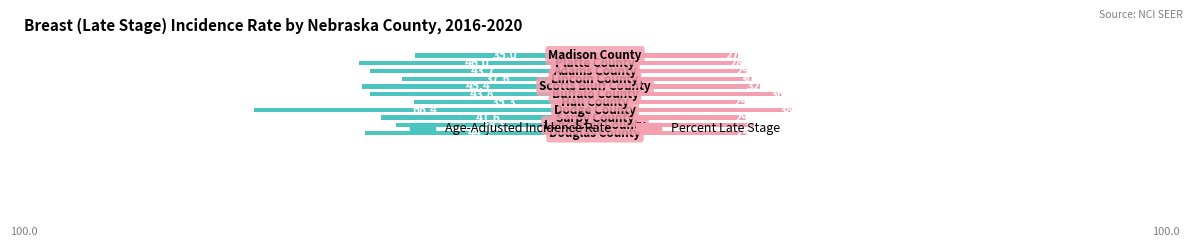

What is the spread (max minus min) of values at 10?

28.3